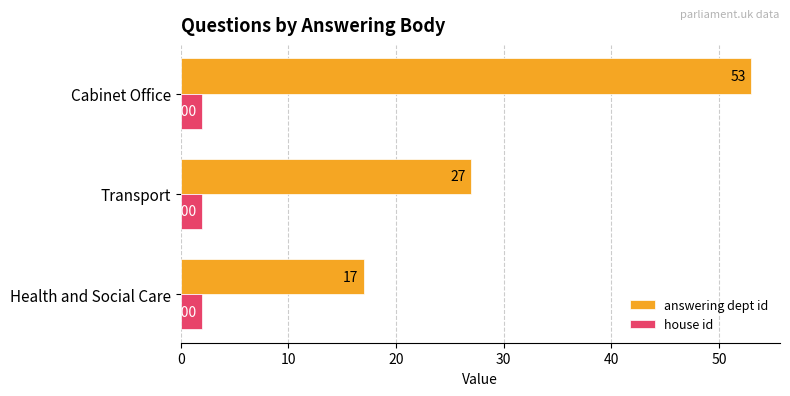

Which series has the widest spread of values?

answering dept id